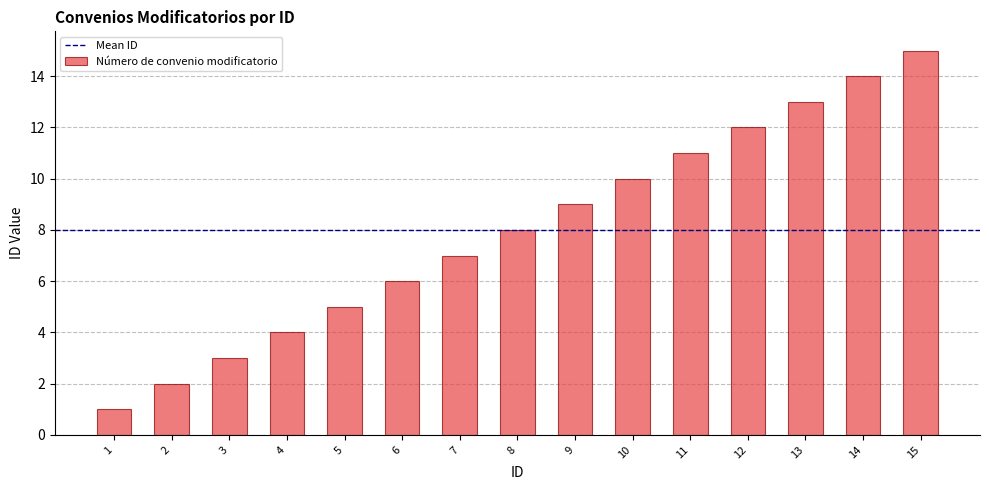

Count the number of data series in this chart.

1